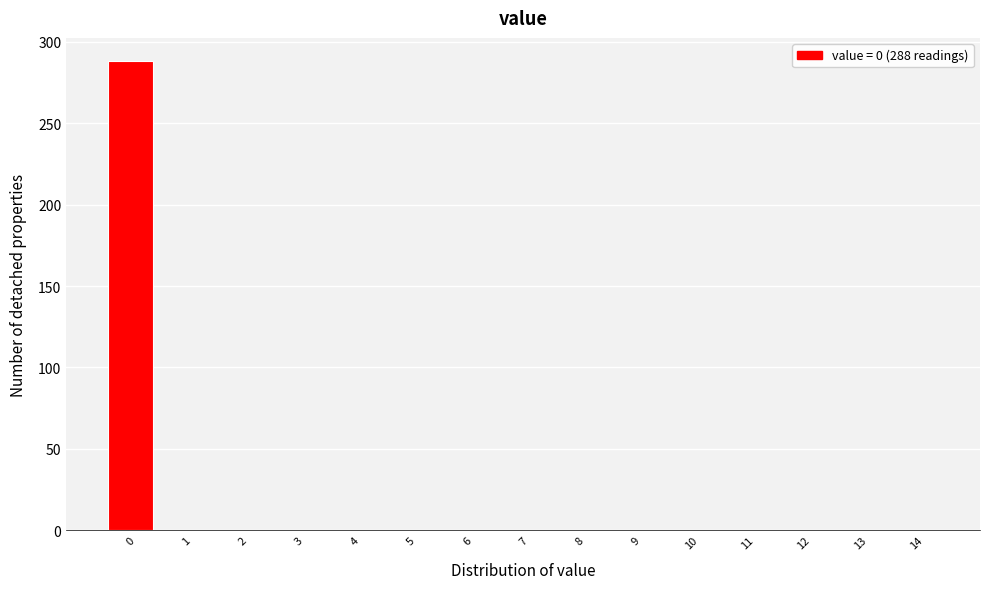

Reading left to right, transcribe all the data shown in this chart.

0=288	1=0	2=0	3=0	4=0	5=0	6=0	7=0	8=0	9=0	10=0	11=0	12=0	13=0	14=0